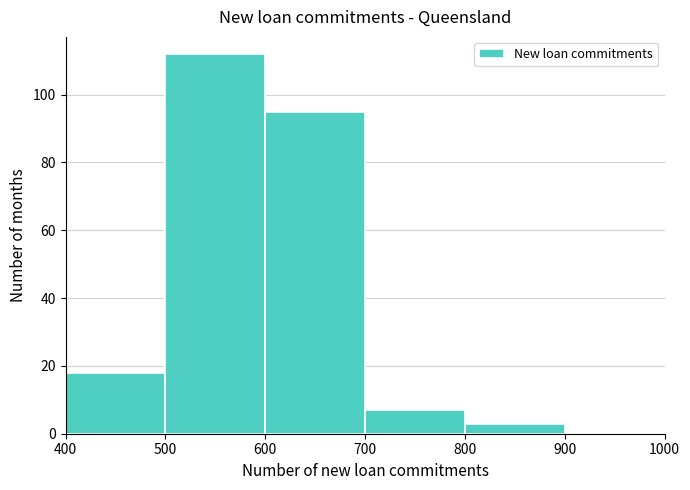

Reading left to right, transcribe this chart: for each bar, give the range it covers on the x-axis and its height. The values are not printed on the chart, so give them approximately, as read against the axis.

400 to 500: 18
500 to 600: 112
600 to 700: 96
700 to 800: 8
800 to 900: 4
900 to 1000: 0